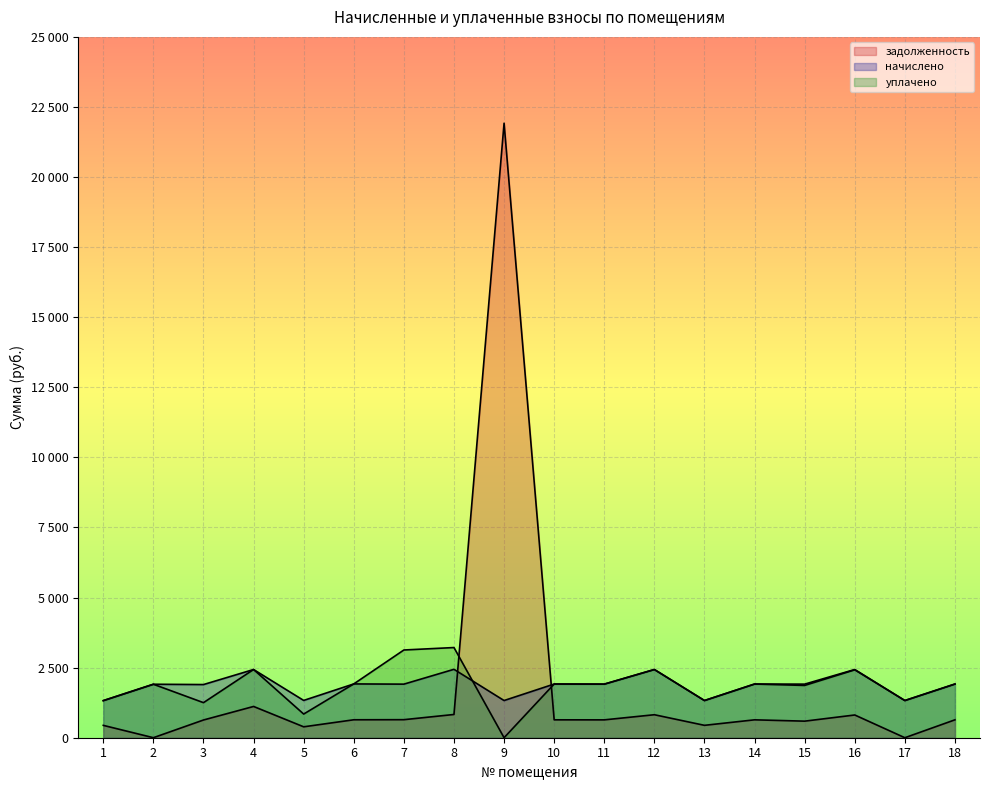

How many values in the задолженность series are below 638?

8